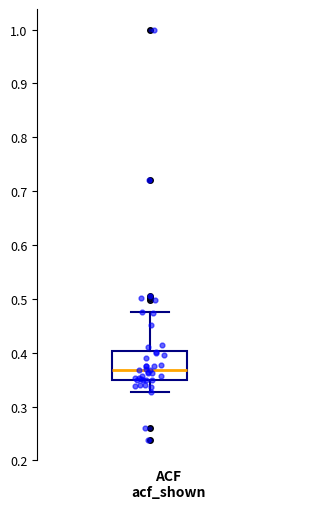

Transcribe this box plot: give where the median line is, the range the box spans, and where the two whiskers end, as read against the y-axis. The values are not printed on the chart, so give them approximately, as read against the axis.

median 0.37, box 0.35 to 0.40, whiskers 0.33 to 0.48